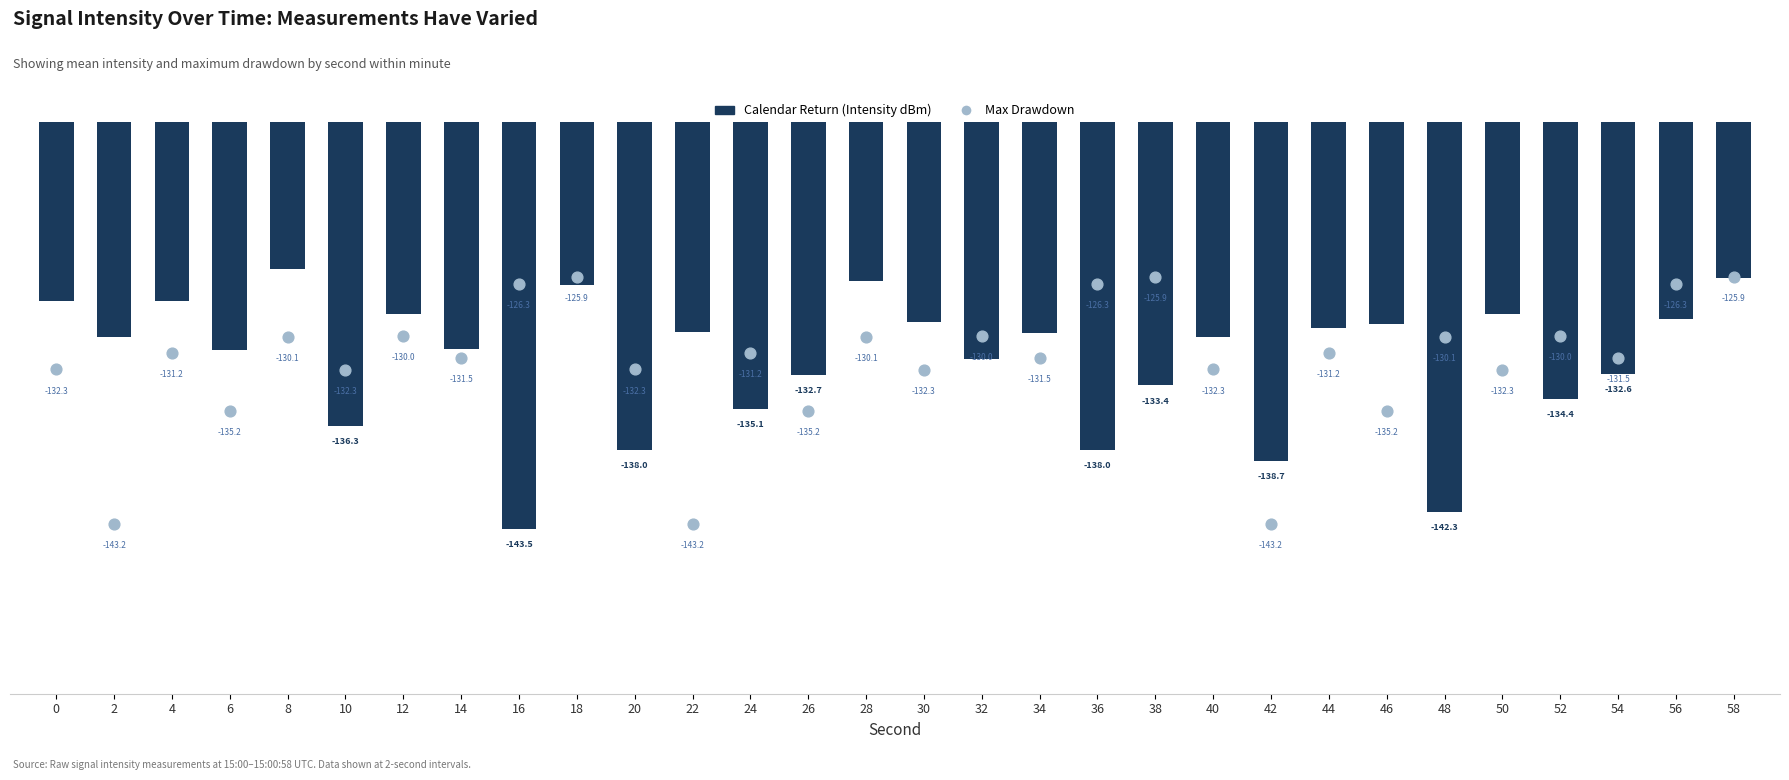

Which series reaches the minimum Y coordinate?

Calendar Return (Intensity dBm)